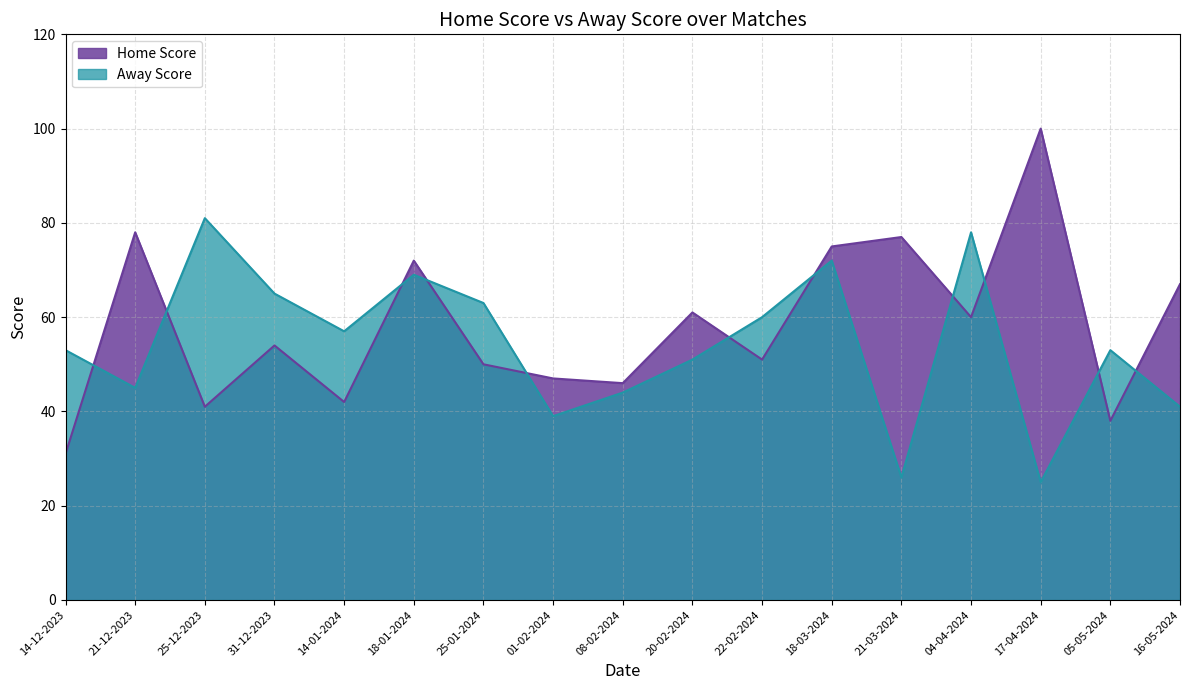

At which category does Home Score reach its first local valley?

25-12-2023